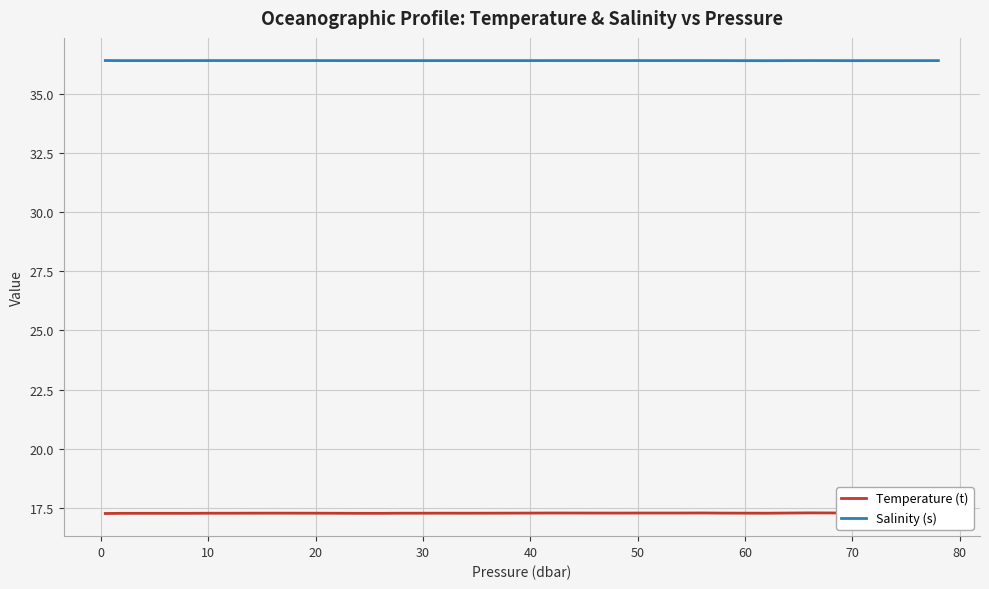

Rank the series by their maximum value, from lowest to highest.

Temperature (t), Salinity (s)